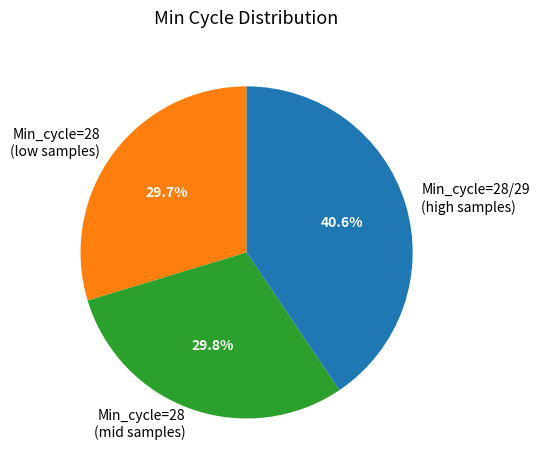

Which has a higher value, Min_cycle=28 (low samples) or Min_cycle=28/29 (high samples)?

Min_cycle=28/29 (high samples)